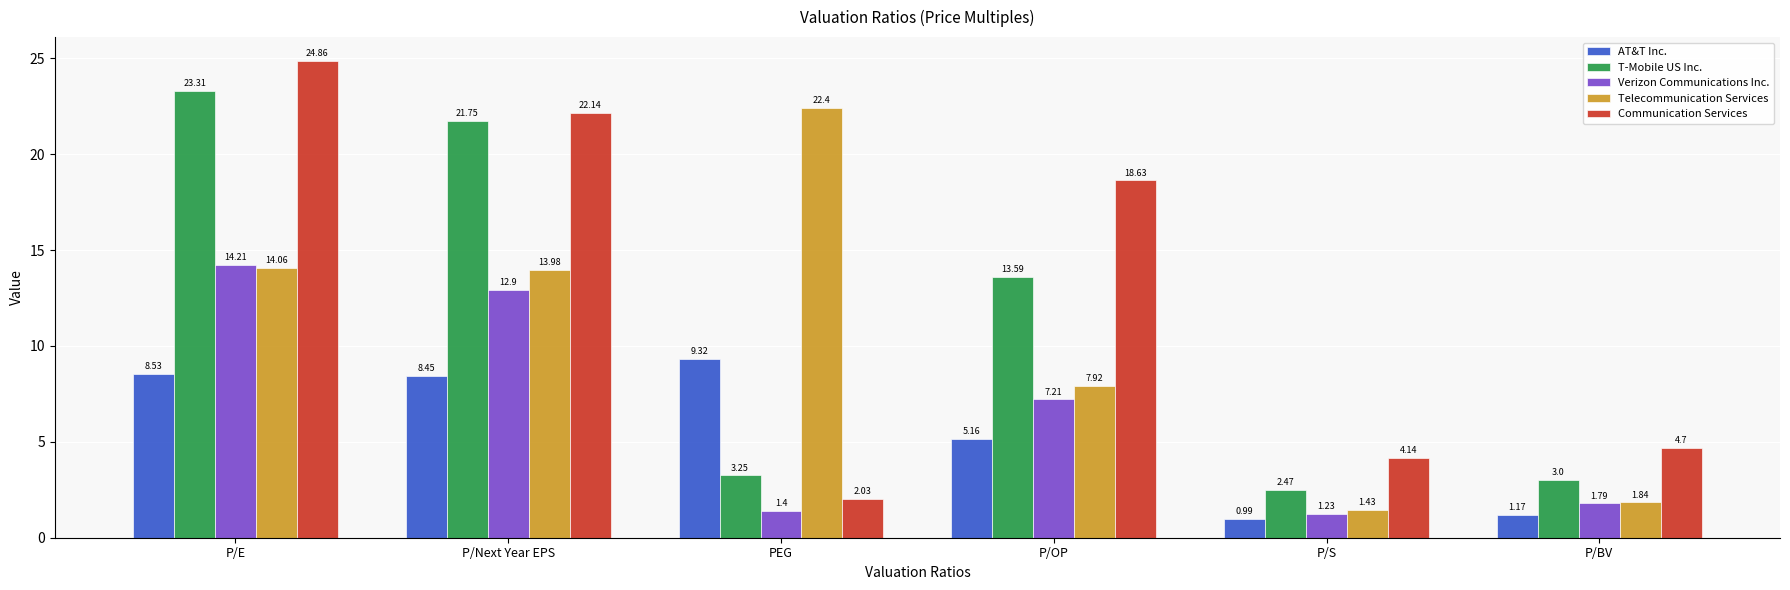

Is the value of Verizon Communications Inc. at P/OP greater than the value of AT&T Inc. at P/OP?

Yes